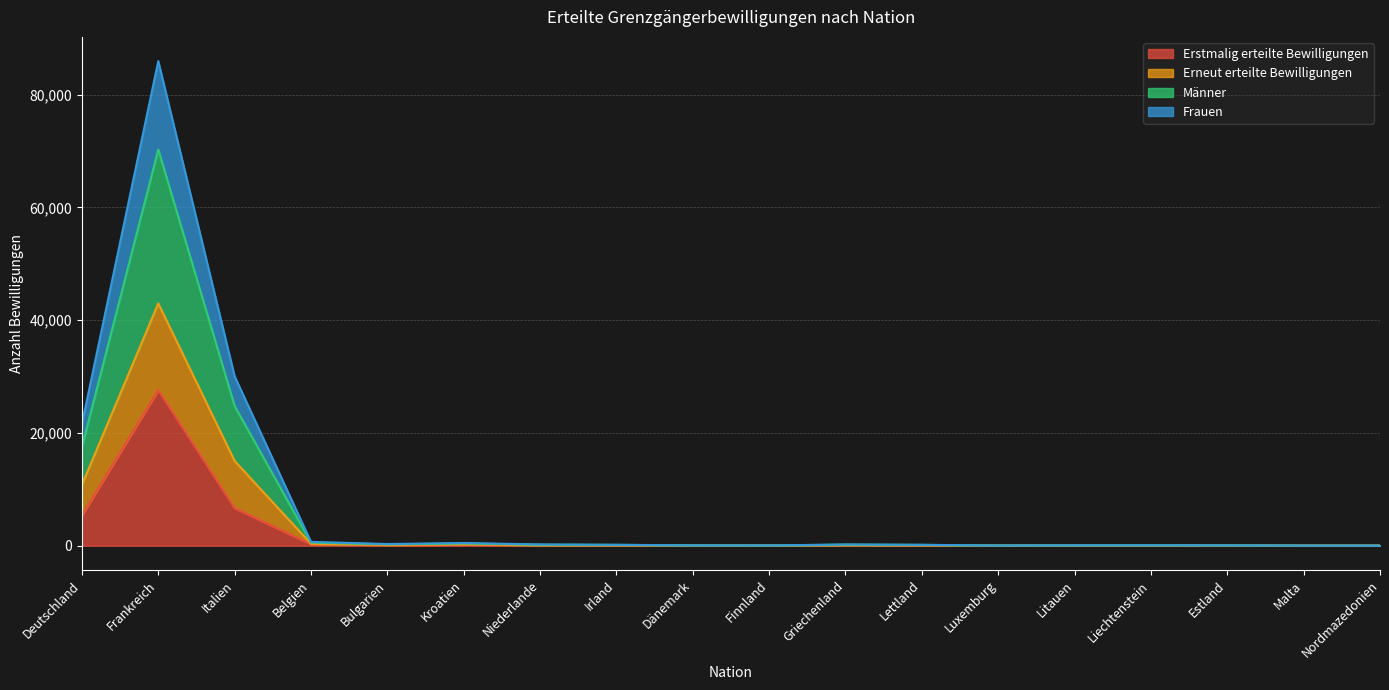

What is the average value of the Frauen series?

3895